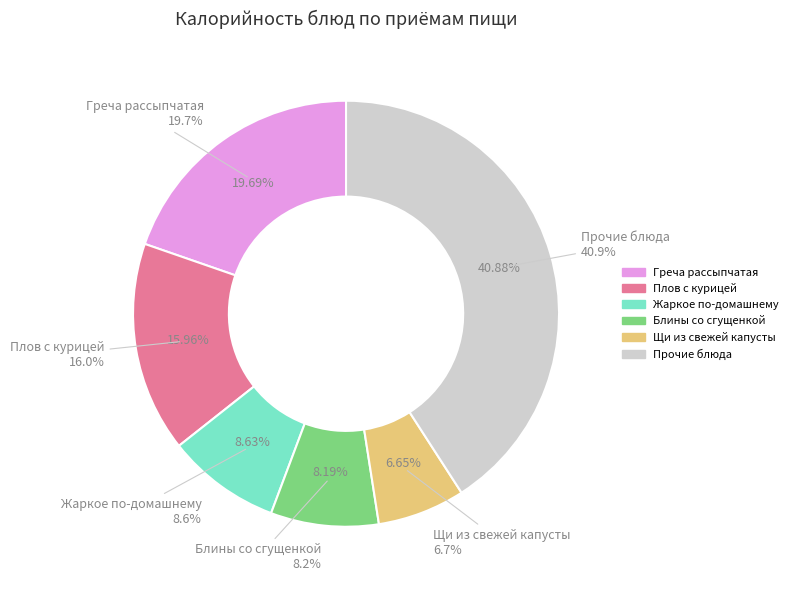

Is there any slice that represents more than half of the pie?

No